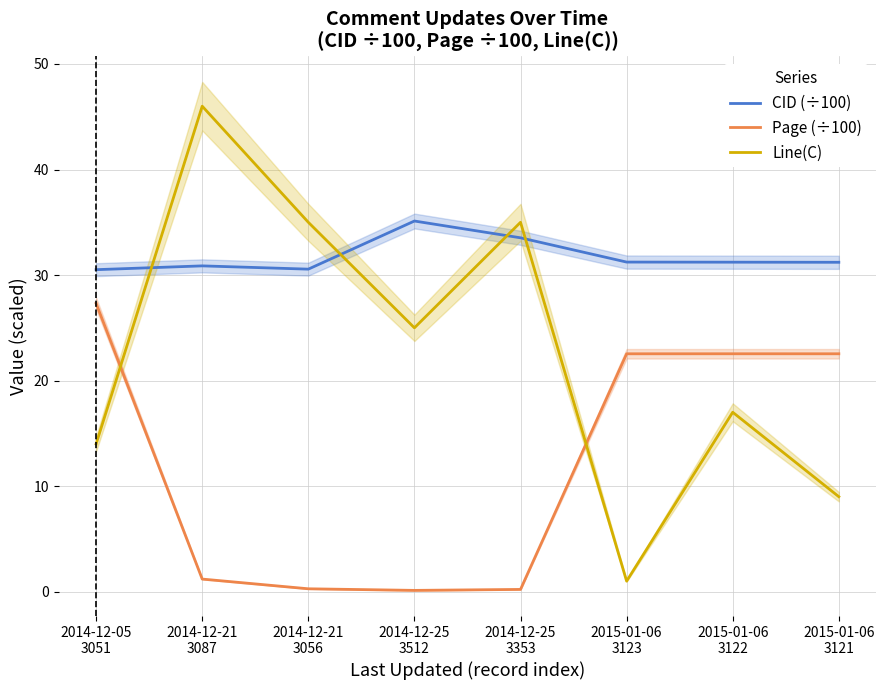

What is the minimum value for Line(C)?

1.0